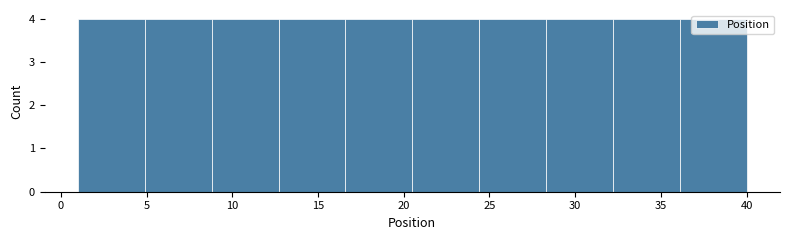

What is the height of the bar covering 4.9 to 8.8 on the x-axis? Neither the bar edges nor the heights are printed on the chart, so give them approximately, as read against the axes.

4